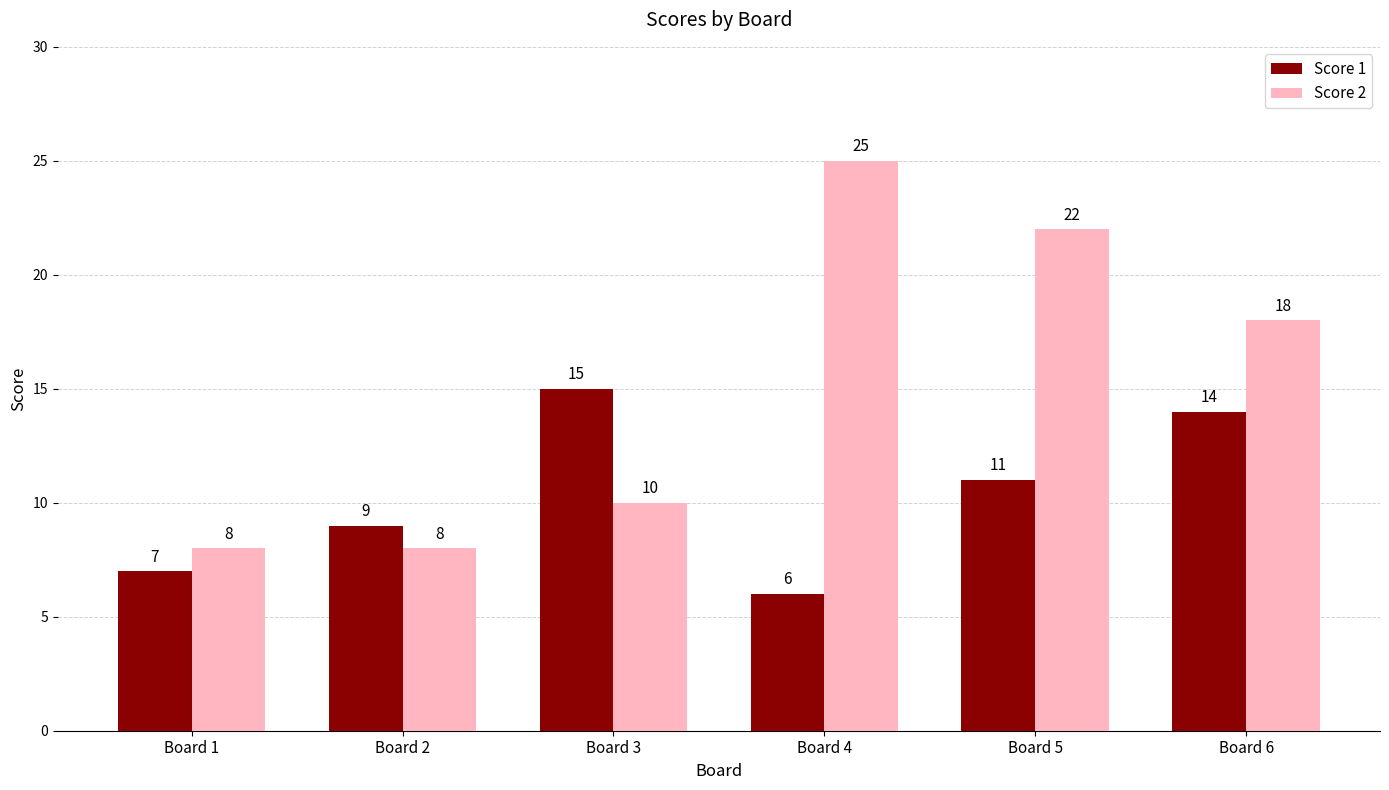

Read the Score 1 value at Board 4.

6